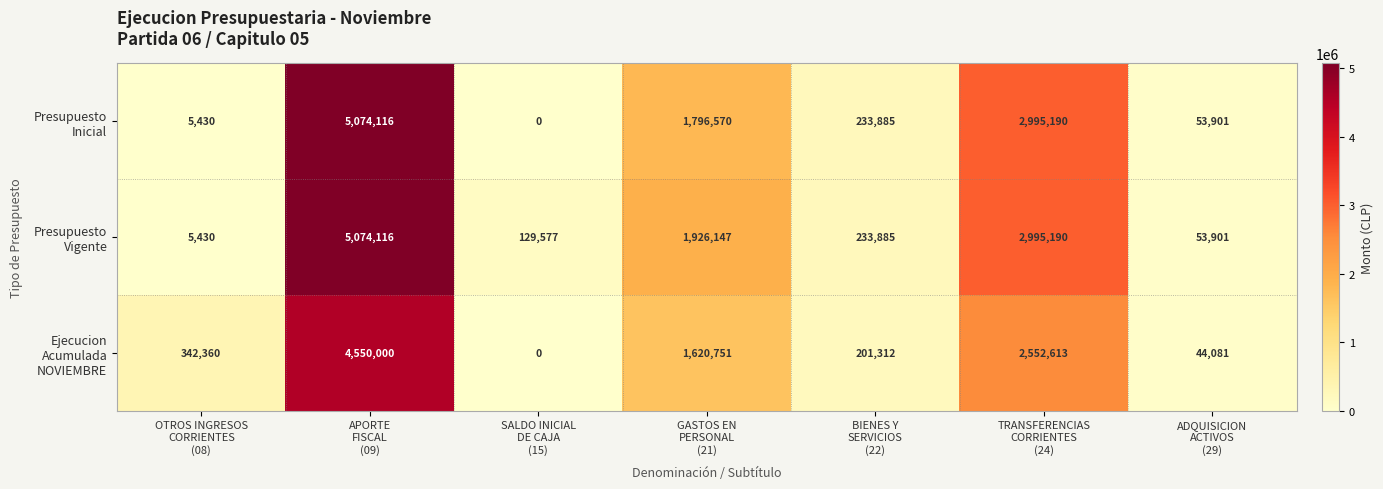

At how many categories does at least one series exceed 1923539?

3